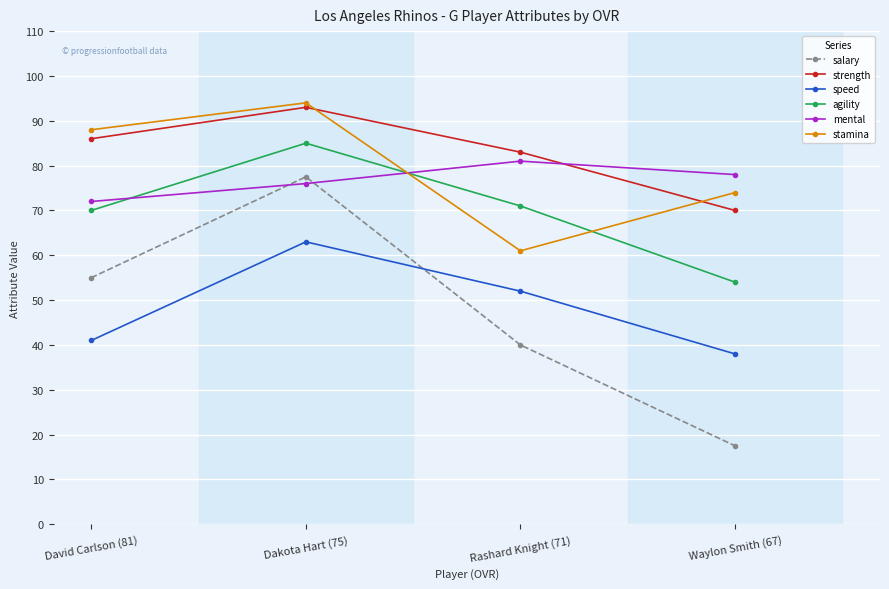

What is the smallest value displayed?

17.5